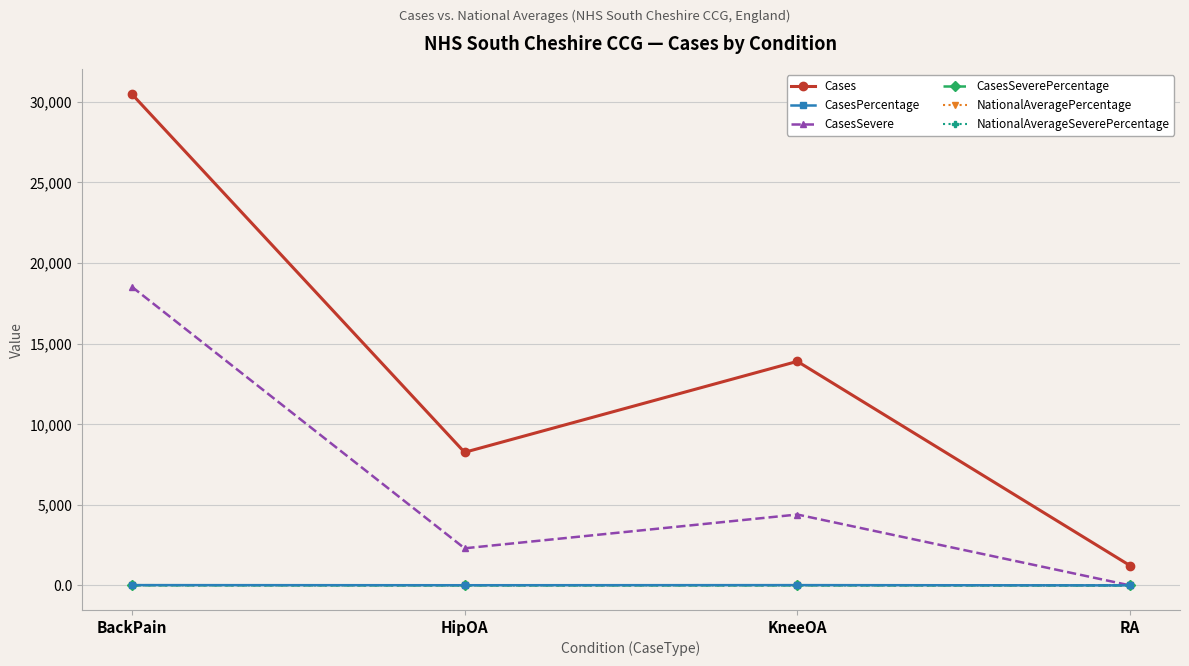

Count the number of data series in this chart.

6